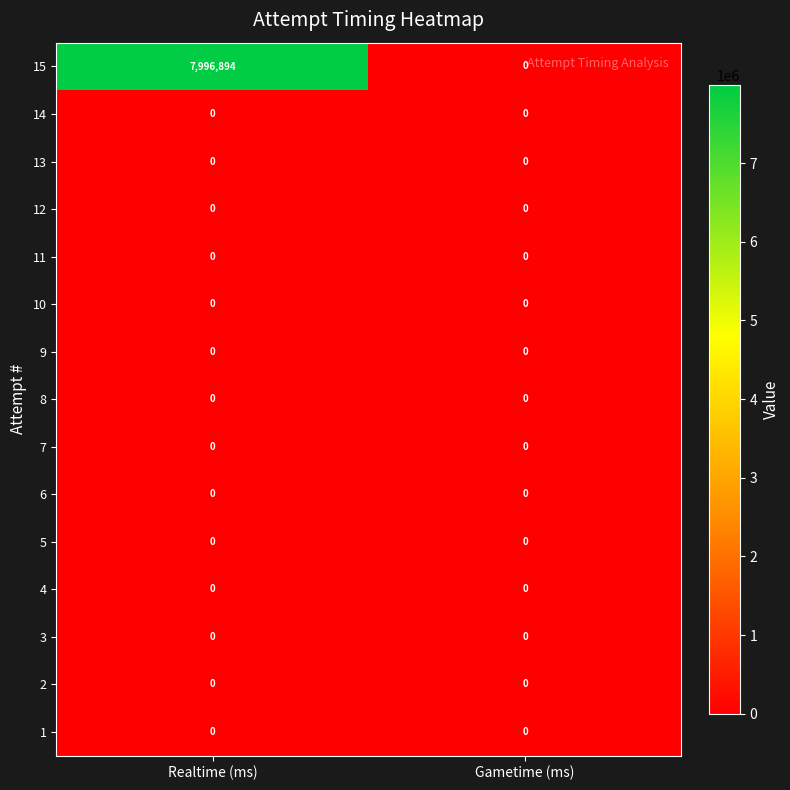

Reading left to right, list all the values displayed in this chart.

15: Realtime (ms)=7996894	Gametime (ms)=0
14: Realtime (ms)=0	Gametime (ms)=0
13: Realtime (ms)=0	Gametime (ms)=0
12: Realtime (ms)=0	Gametime (ms)=0
11: Realtime (ms)=0	Gametime (ms)=0
10: Realtime (ms)=0	Gametime (ms)=0
9: Realtime (ms)=0	Gametime (ms)=0
8: Realtime (ms)=0	Gametime (ms)=0
7: Realtime (ms)=0	Gametime (ms)=0
6: Realtime (ms)=0	Gametime (ms)=0
5: Realtime (ms)=0	Gametime (ms)=0
4: Realtime (ms)=0	Gametime (ms)=0
3: Realtime (ms)=0	Gametime (ms)=0
2: Realtime (ms)=0	Gametime (ms)=0
1: Realtime (ms)=0	Gametime (ms)=0